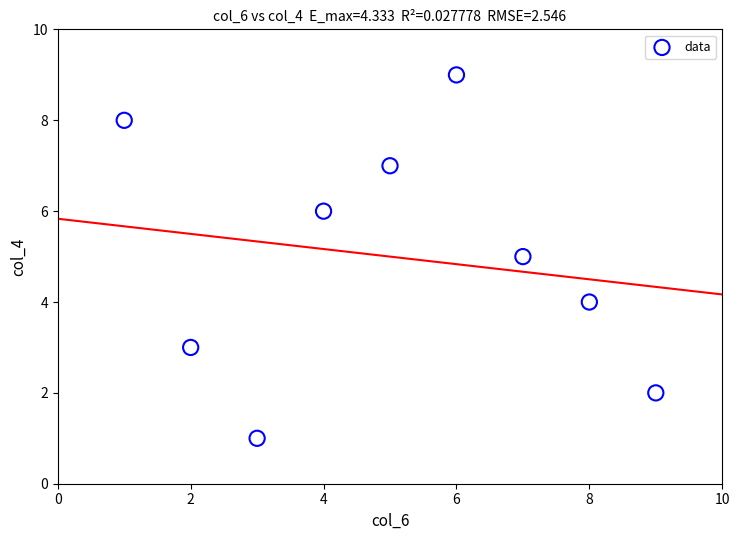

What is the range of X values (max minus min)?

8